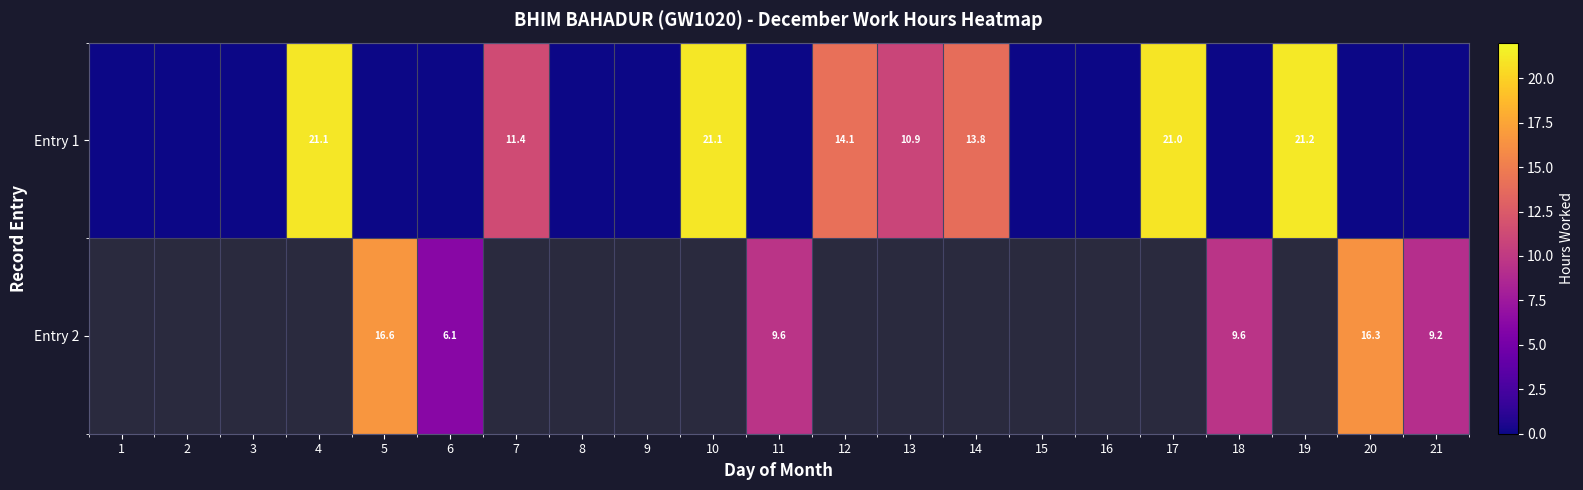

Between 15 and 7, which is larger?

7